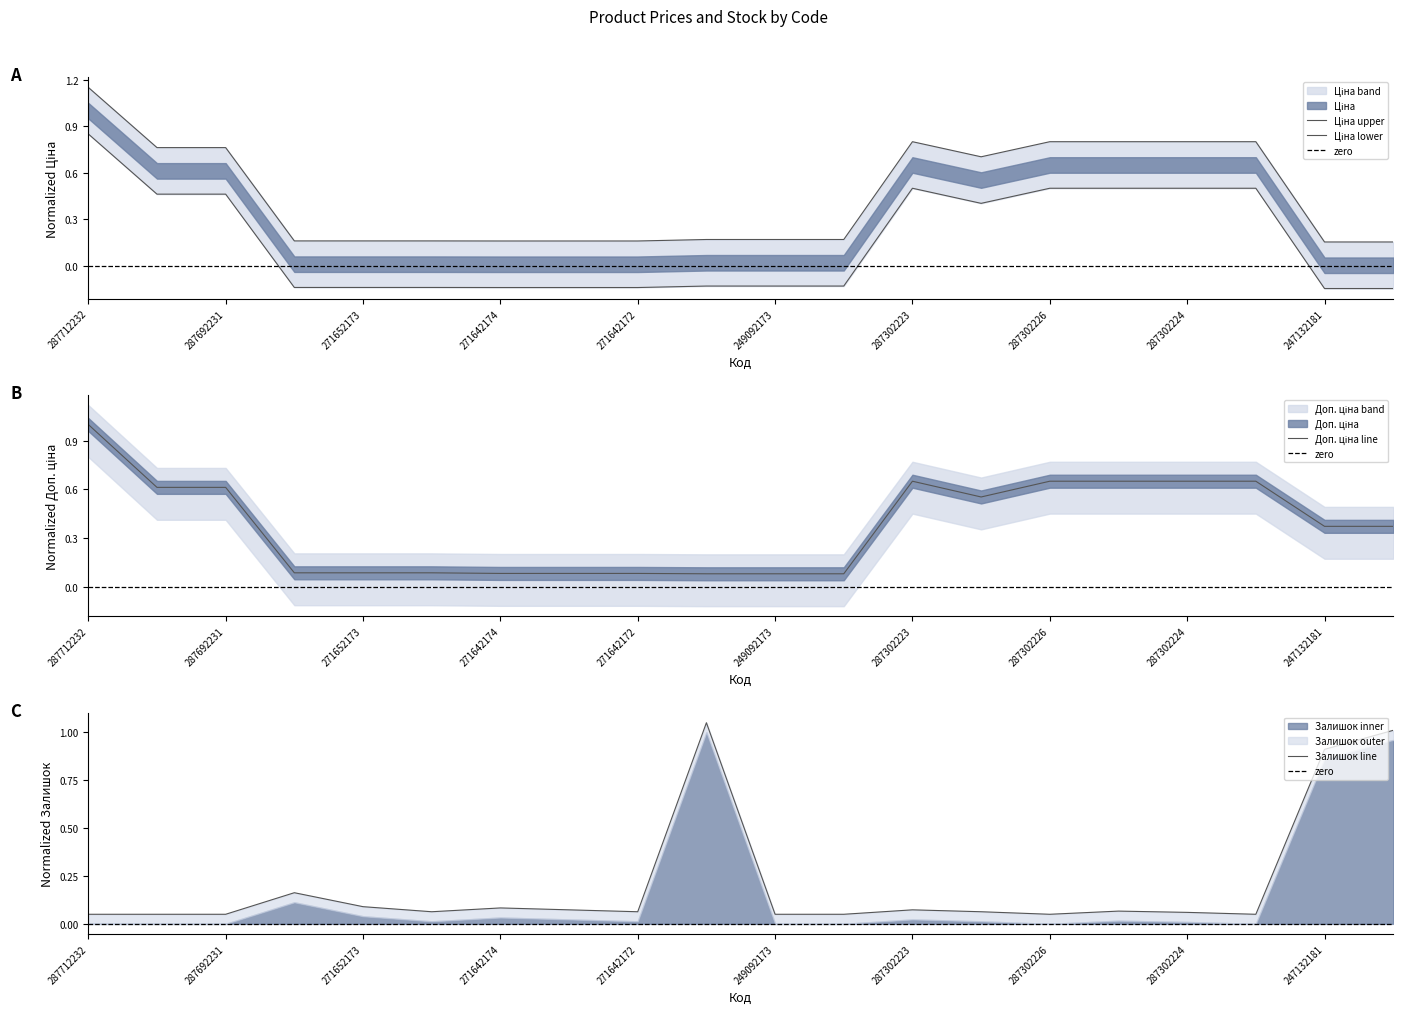

How many data points in Ціна are above 0?

9